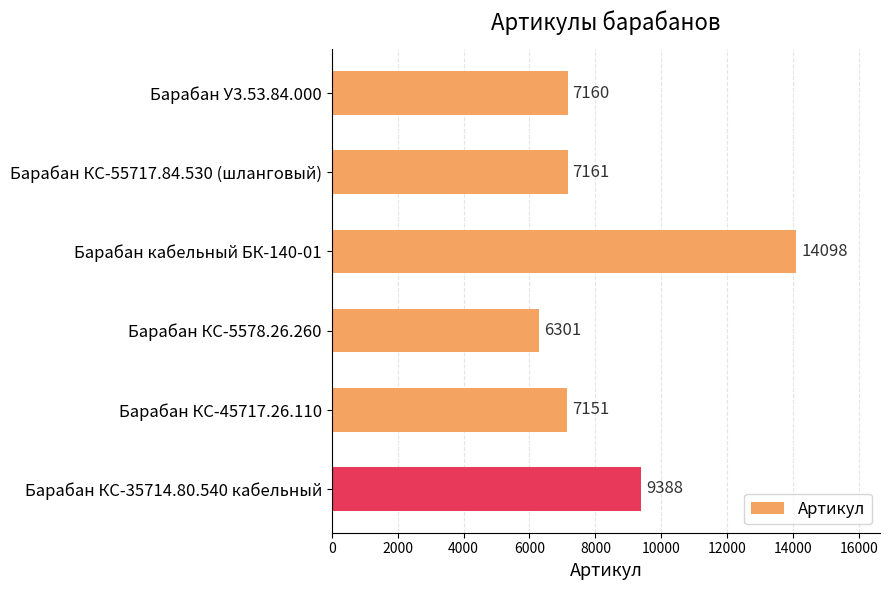

Reading top to bottom, list all the values displayed in this chart.

Барабан У3.53.84.000=7160	Барабан КС-55717.84.530 (шланговый)=7161	Барабан кабельный БК-140-01=14098	Барабан КС-5578.26.260=6301	Барабан КС-45717.26.110=7151	Барабан КС-35714.80.540 кабельный=9388